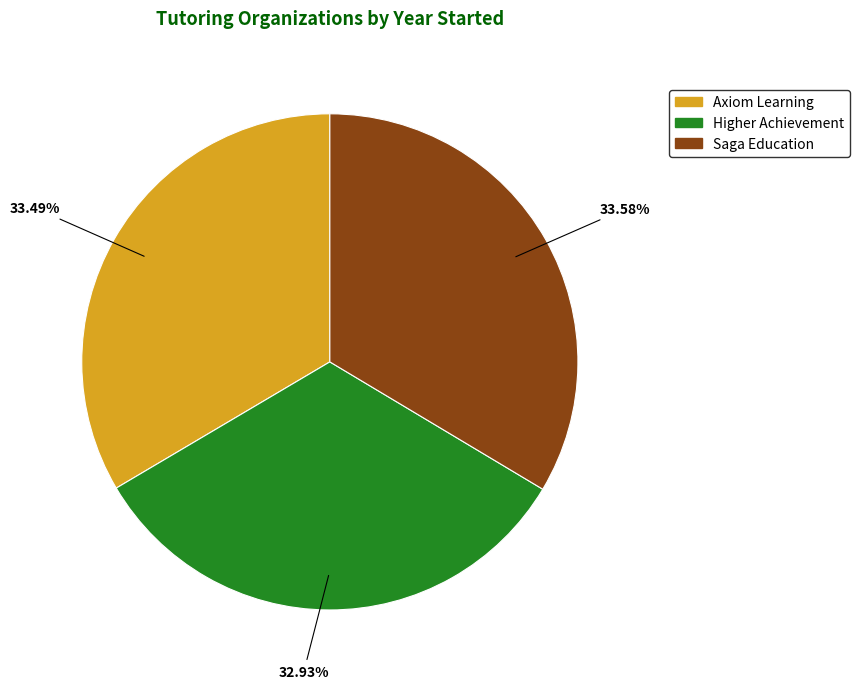

Does Axiom Learning account for over 50% of the chart?

No